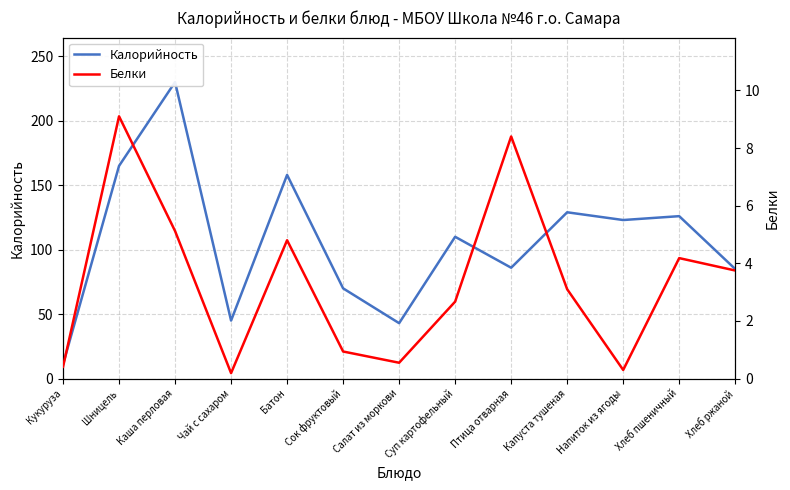

At which category does Белки reach its first local peak?

Шницель